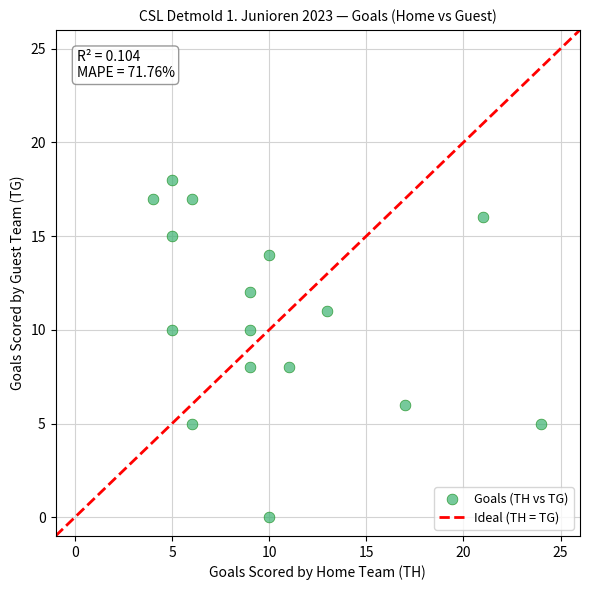

What is the range of Y values (max minus min)?

18